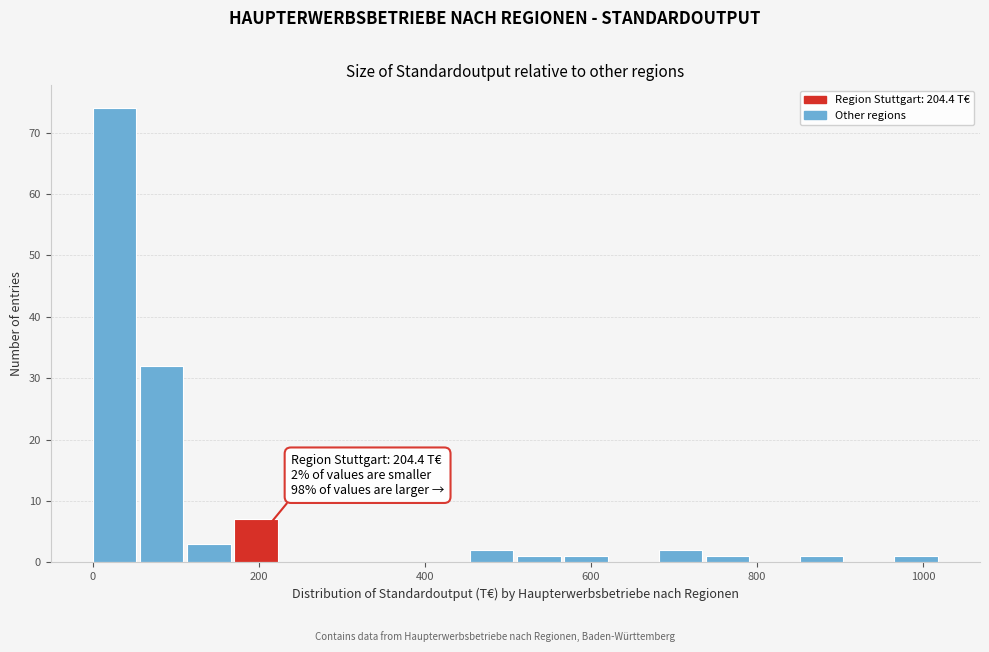

Read against the x-axis, roughly where is the centre of the tallest bar?

20